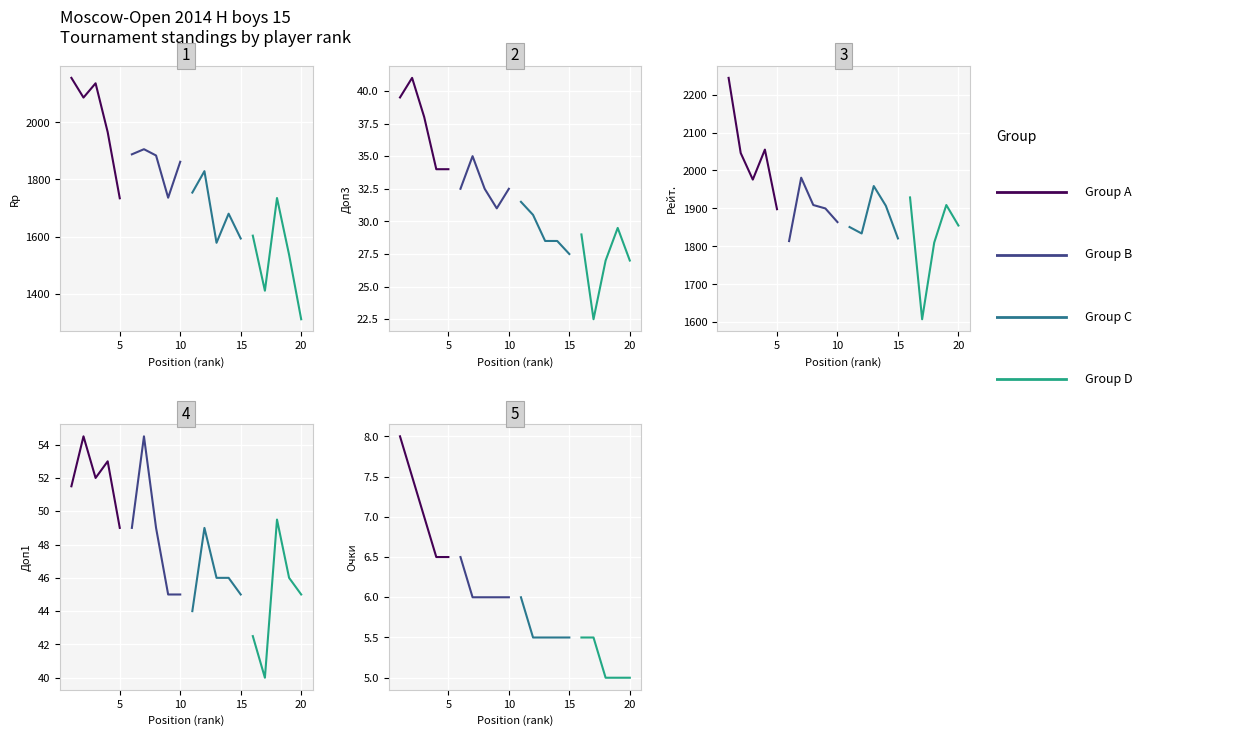

True or false: Group A and Group D cross at least once.

False